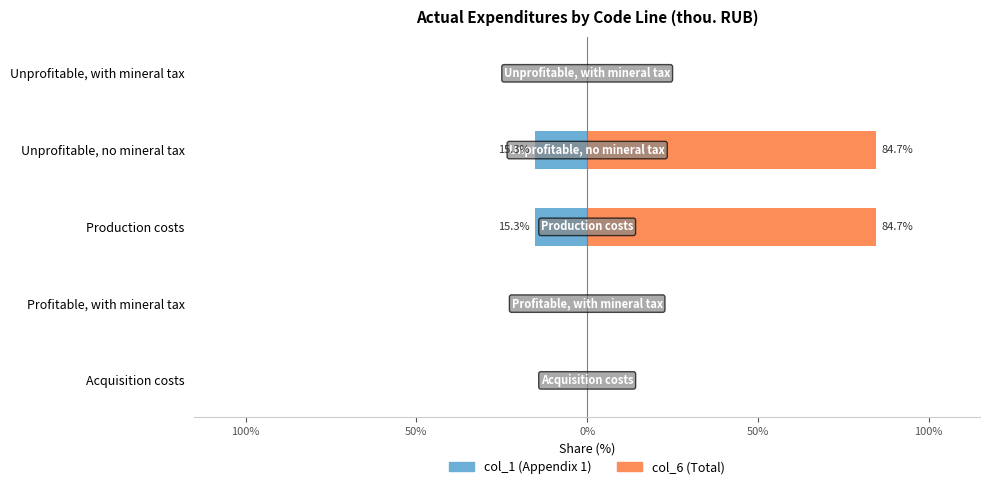

At how many categories does at least one series exceed -14?

5